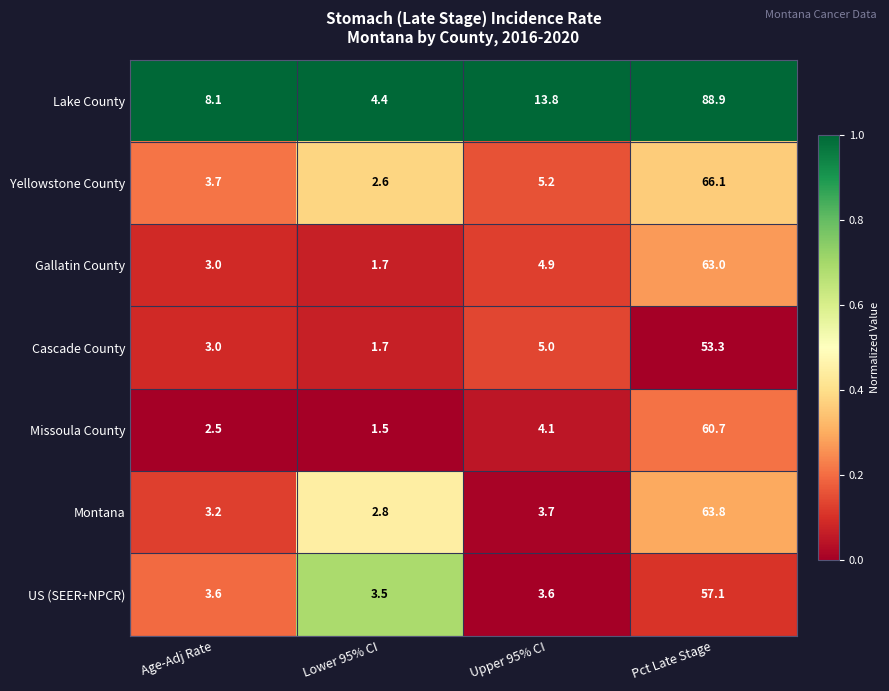

Is it true that Yellowstone County equals 5.2 at Upper 95% CI?

True